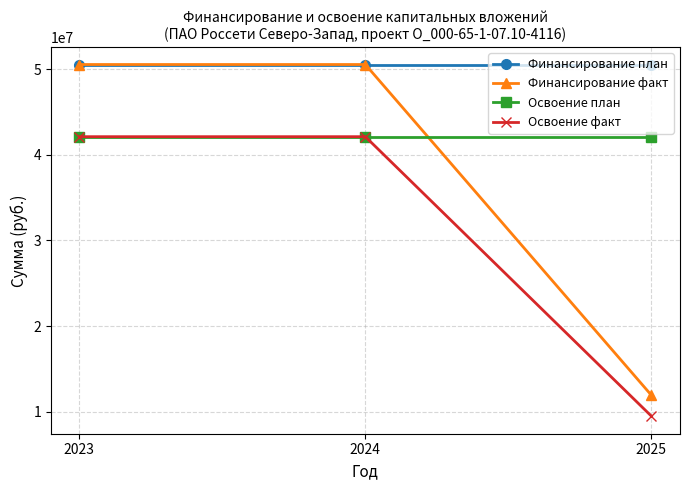

Reading left to right, what are all the values shown in this chart?

Финансирование план: 50538780	50538780	50538780
Финансирование факт: 50538780	50538780	11940000
Освоение план: 42115650	42115650	42115650
Освоение факт: 42115650	42115650	9500000